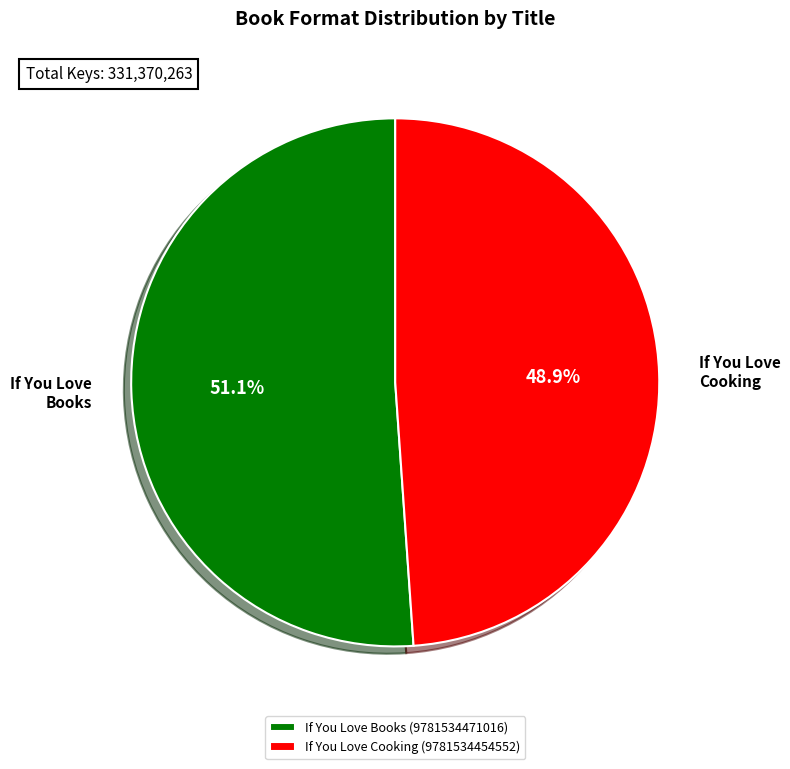

Which category has the biggest portion of the pie?

If You Love Books (9781534471016)